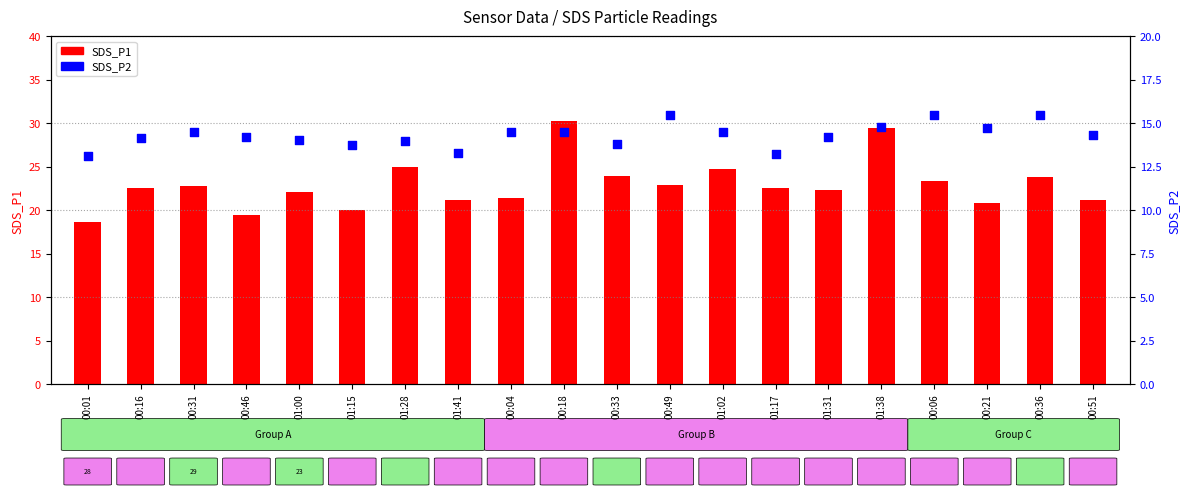

At how many categories does at least one series exceed 27?

2